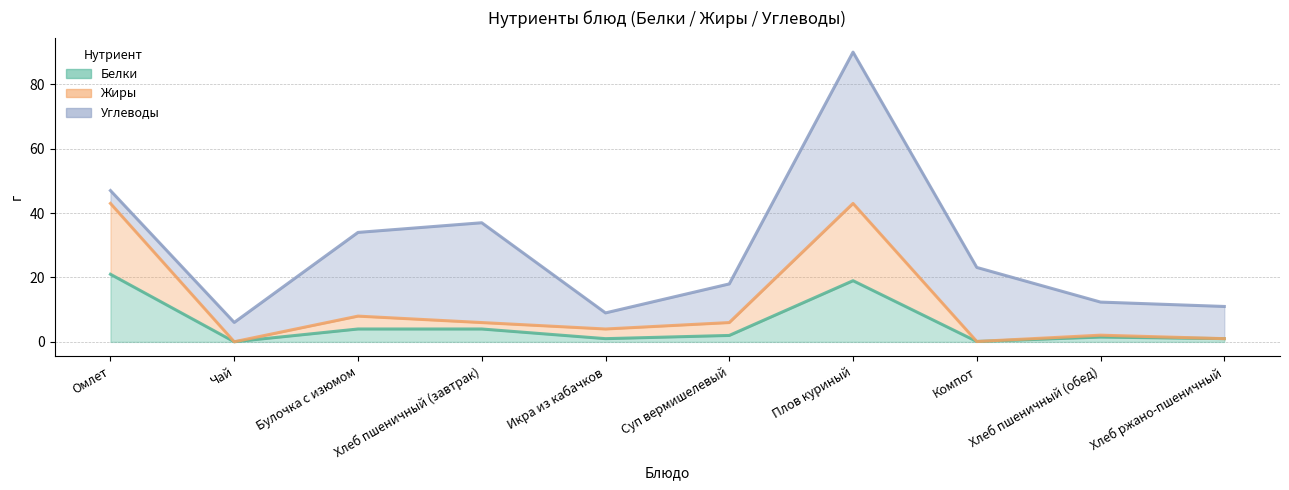

How many lines are shown in the chart?

3